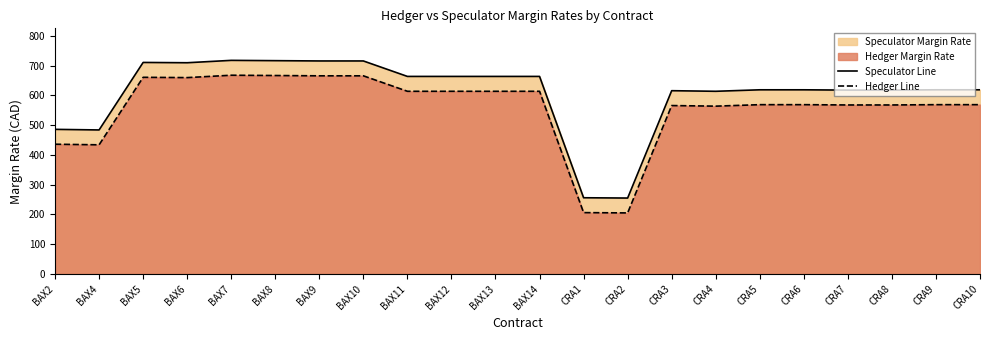

True or false: Hedger Line and Speculator Line cross at least once.

False